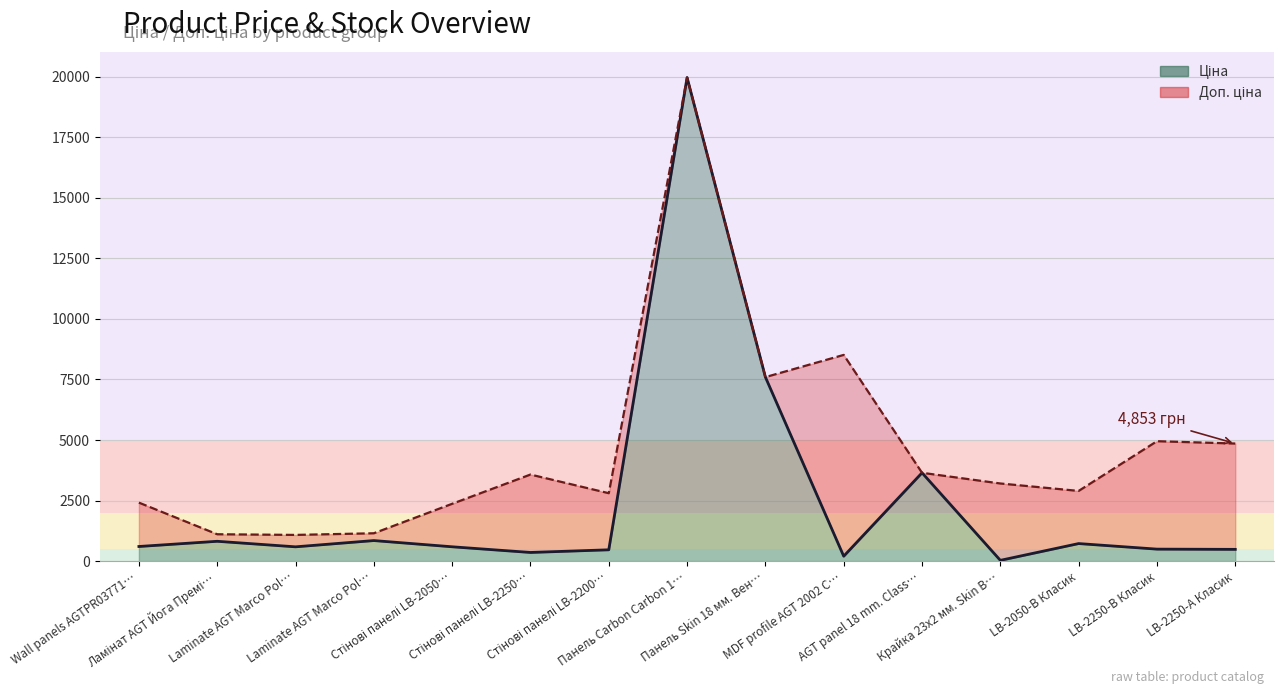

What is the approximate value of Доп. ціна (line) at Панель Carbon Carbon 1…?

19964.2